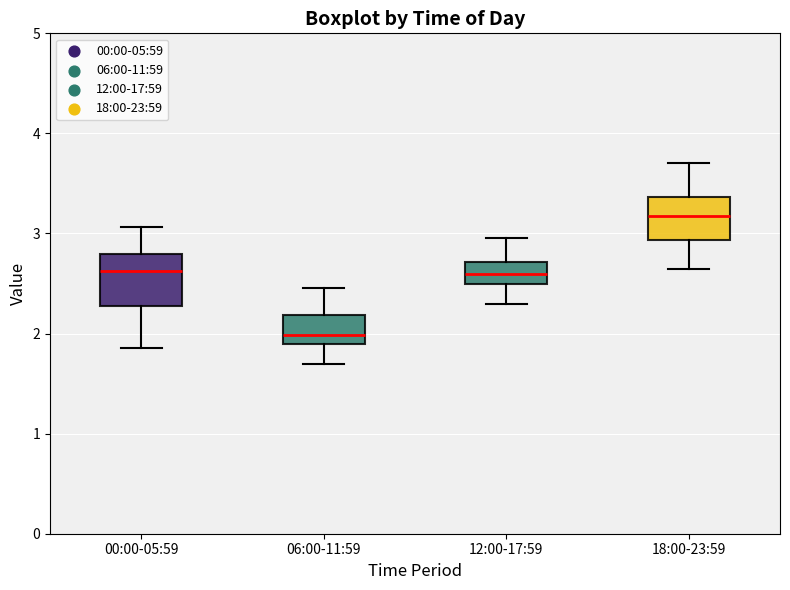

Where does the median line of the box for 18:00-23:59 sit on the y-axis? The values are not printed on the chart, so give them approximately, as read against the axis.

3.2